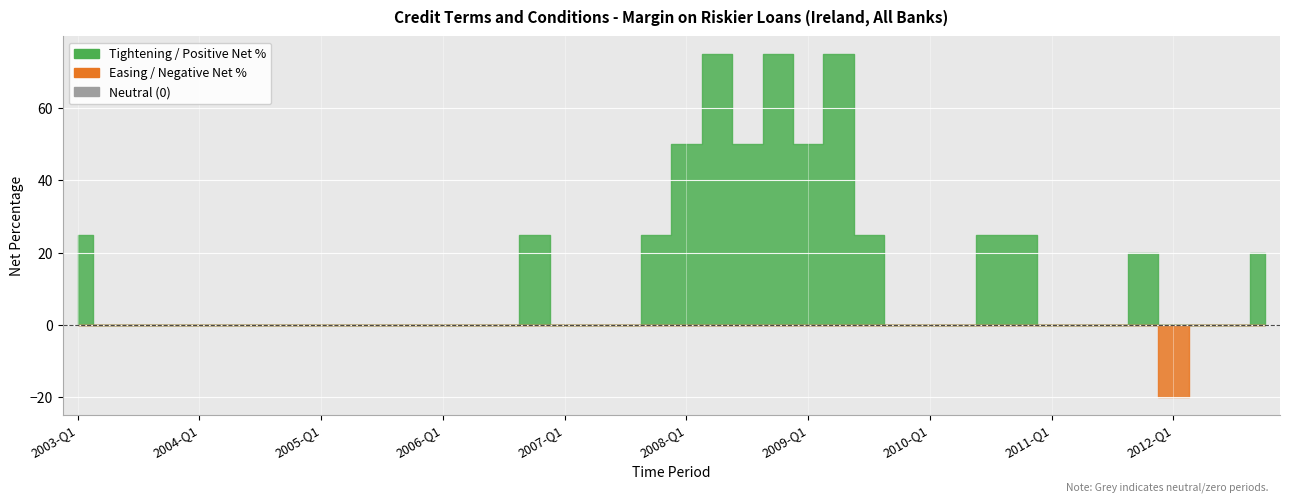

The value of OBS_VALUE at 2003-Q1 is 33. True or false?

False